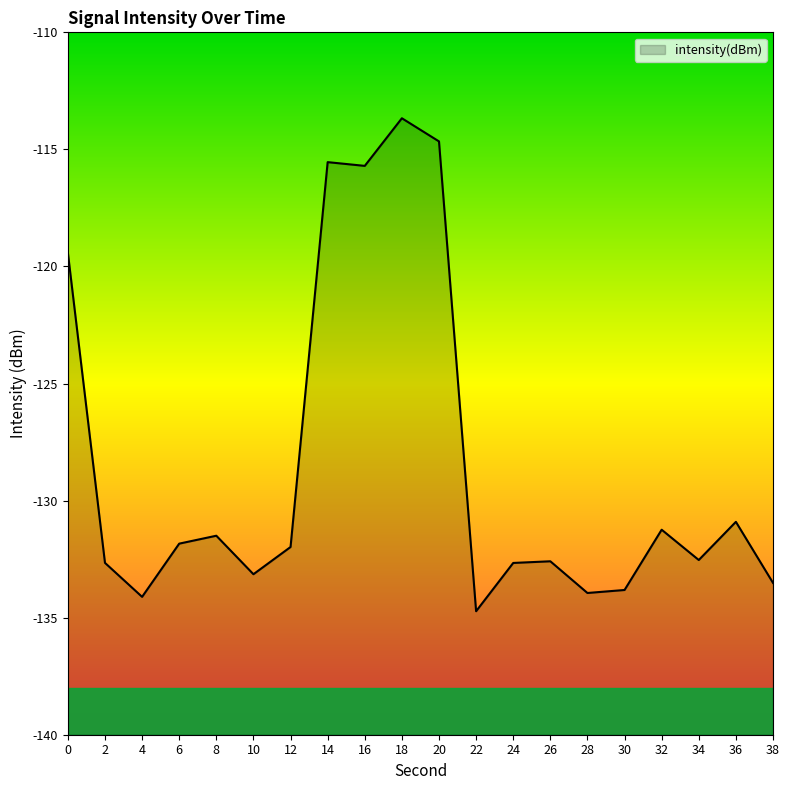

Reading left to right, list all the values displayed in this chart.

-119.4	-132.7	-134.1	-131.8	-131.5	-133.1	-132.0	-115.5	-115.7	-113.7	-114.7	-134.7	-132.7	-132.6	-133.9	-133.8	-131.2	-132.5	-130.9	-133.5